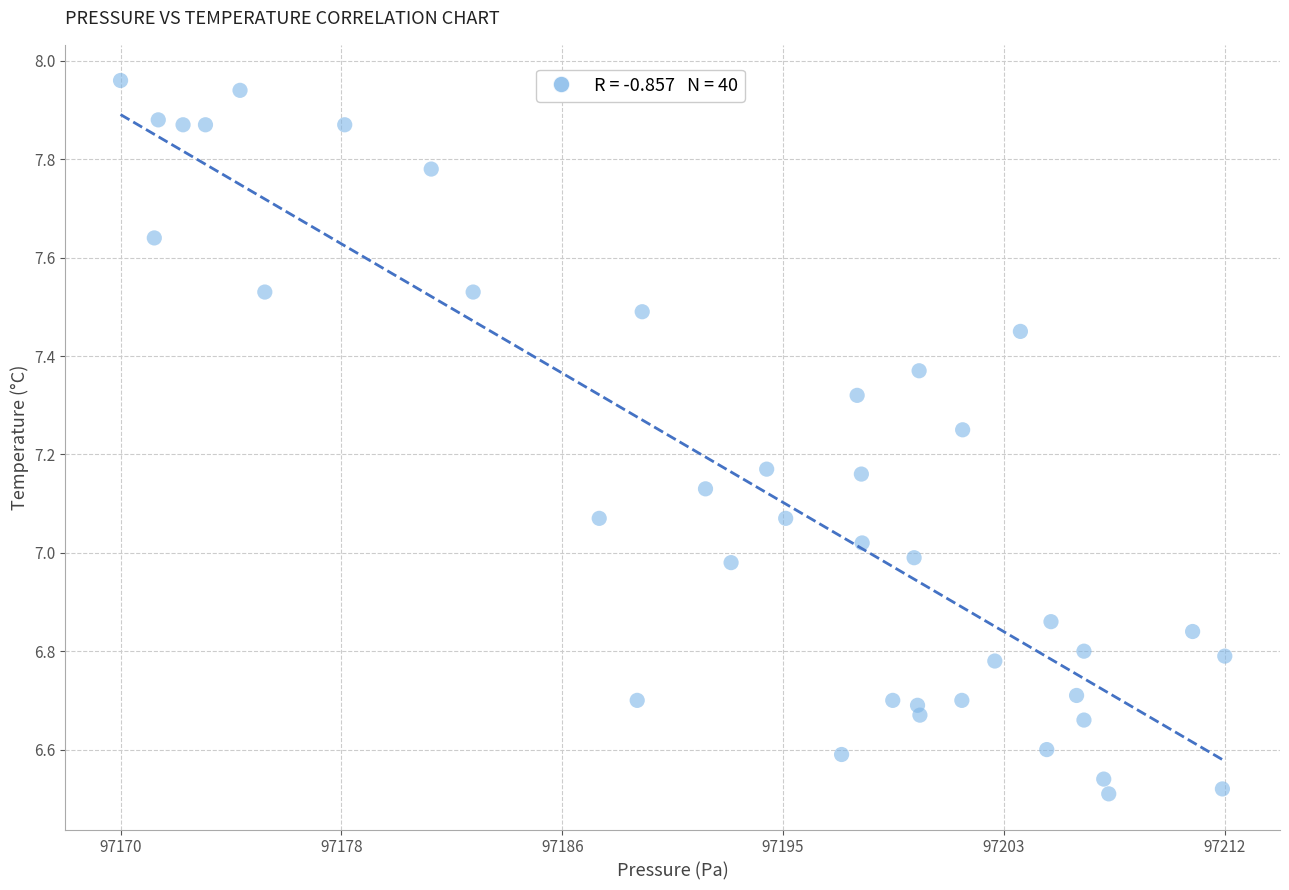

What is the range of X values (max minus min)?

41.9